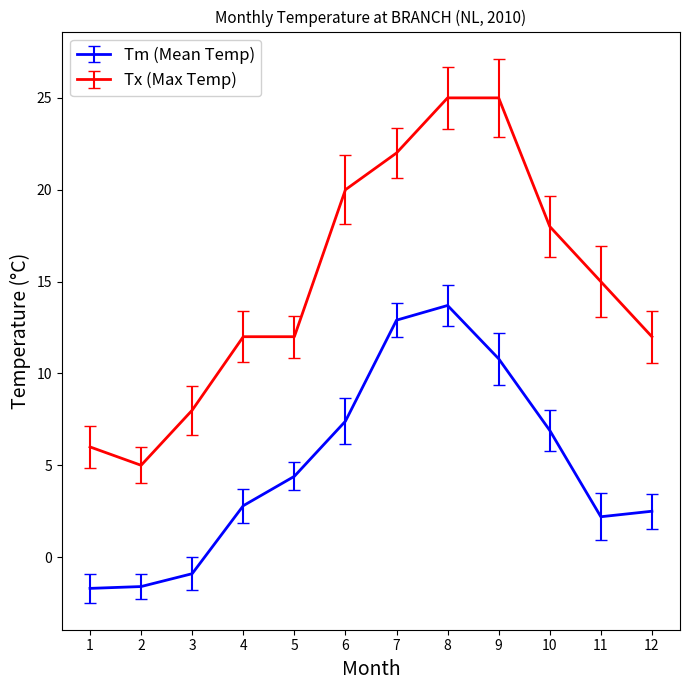

True or false: Tx (Max Temp) and Tm (Mean Temp) cross at least once.

False